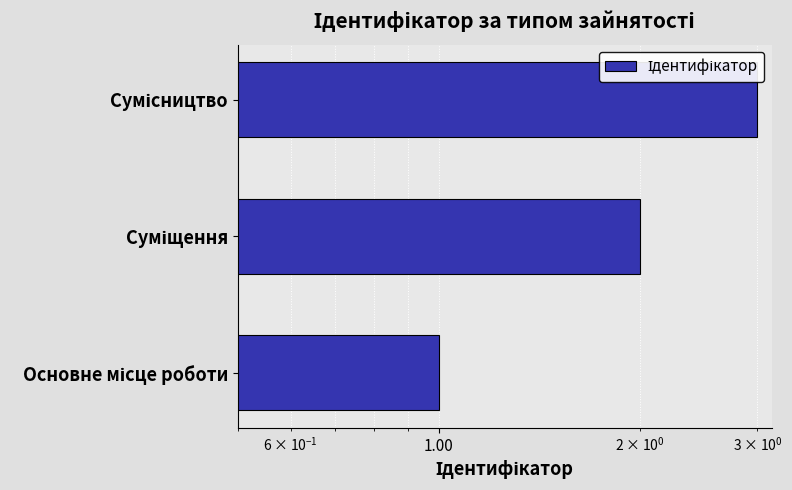

How many data points are less than 2?

1